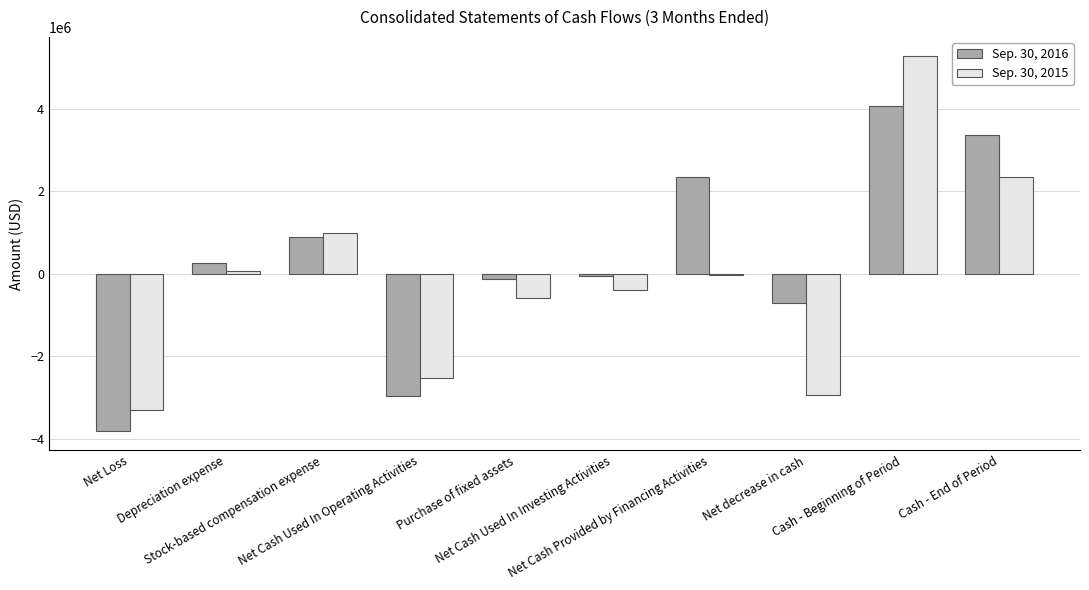

The Sep. 30, 2016 series shows -2968310 at Net Cash Used In Operating Activities. True or false?

True